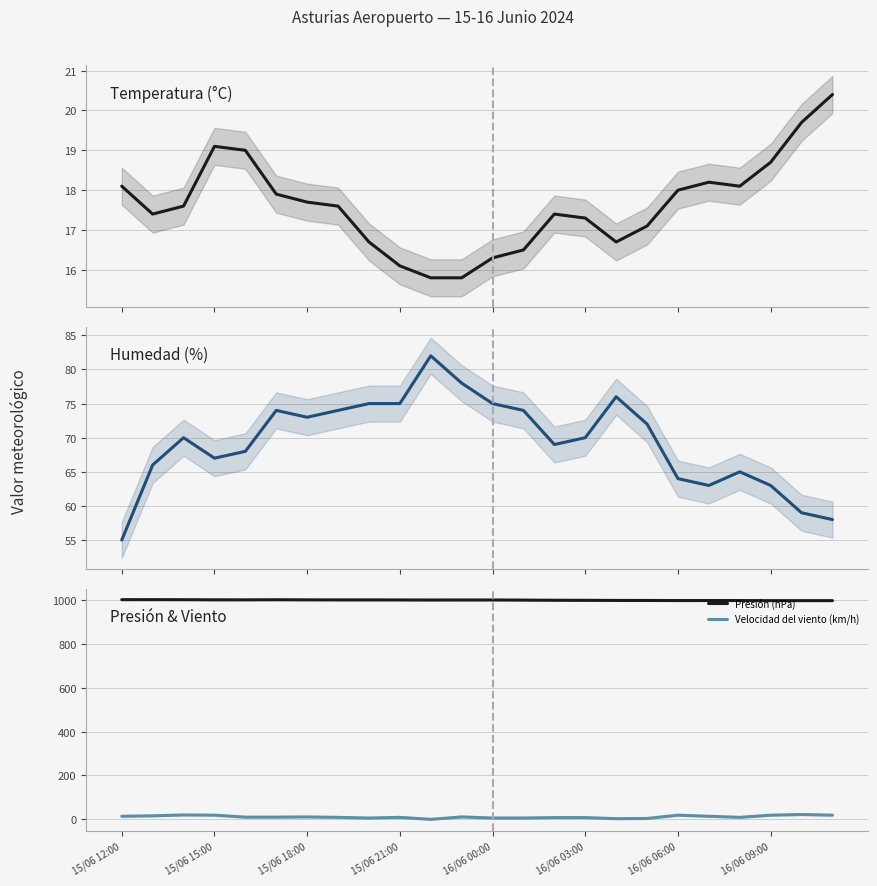

The Presión (hPa) series shows 540.8 at 16/06 09:00. True or false?

False